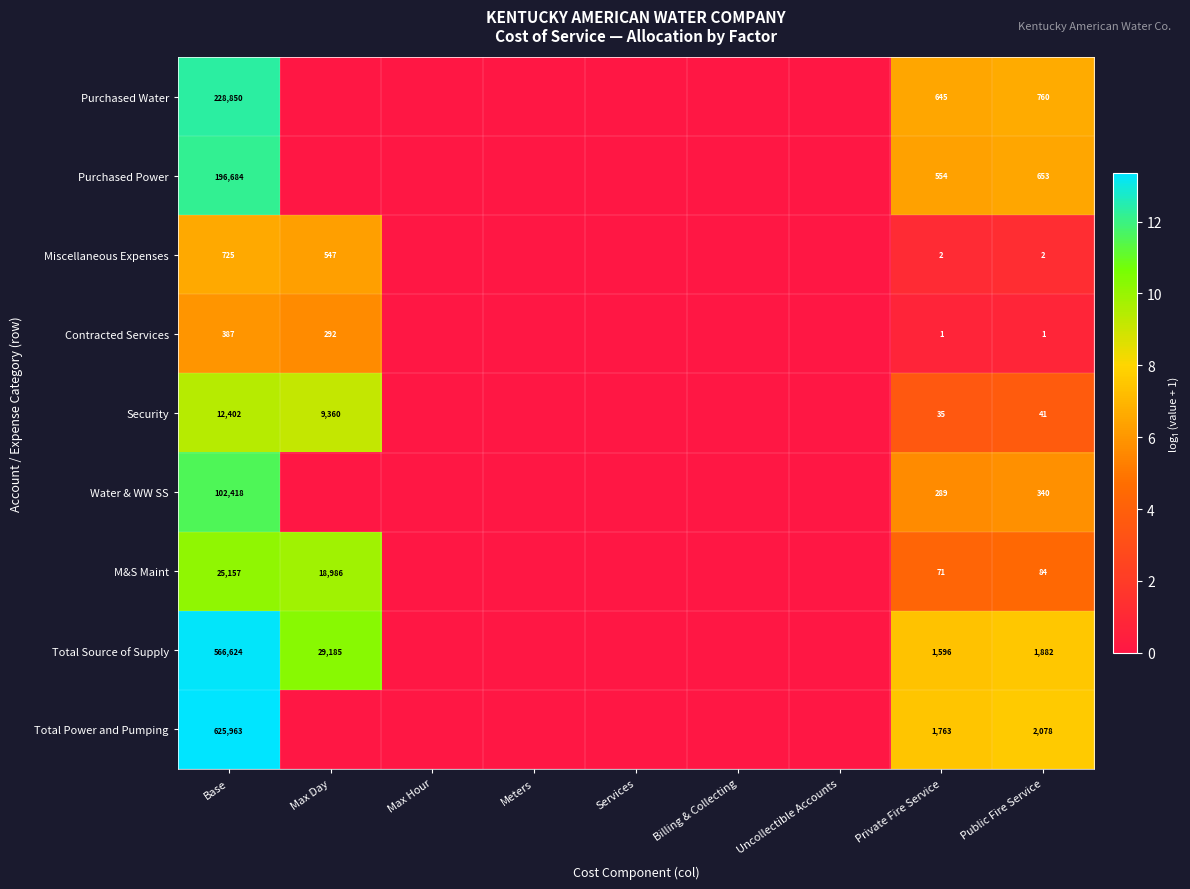

True or false: Miscellaneous Expenses has a value of 3 at Public Fire Service.

False